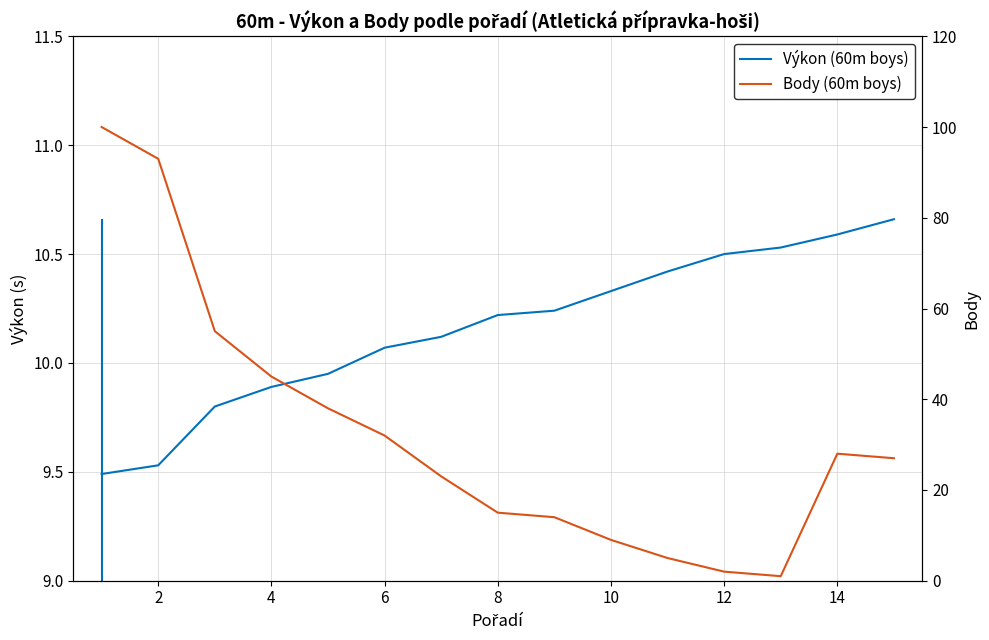

What is the sum of all Výkon (60m boys) values?

152.3